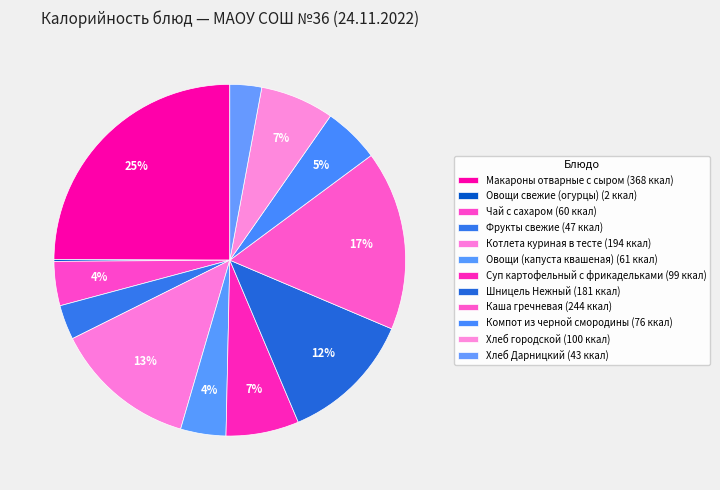

Is there a majority slice in this chart?

No